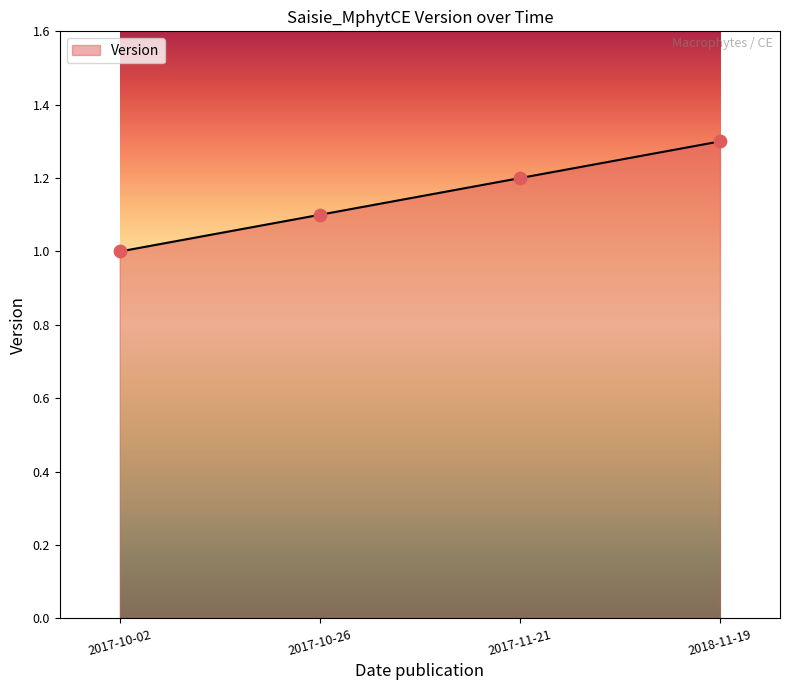

Which has a higher value, 2018-11-19 or 2017-11-21?

2018-11-19